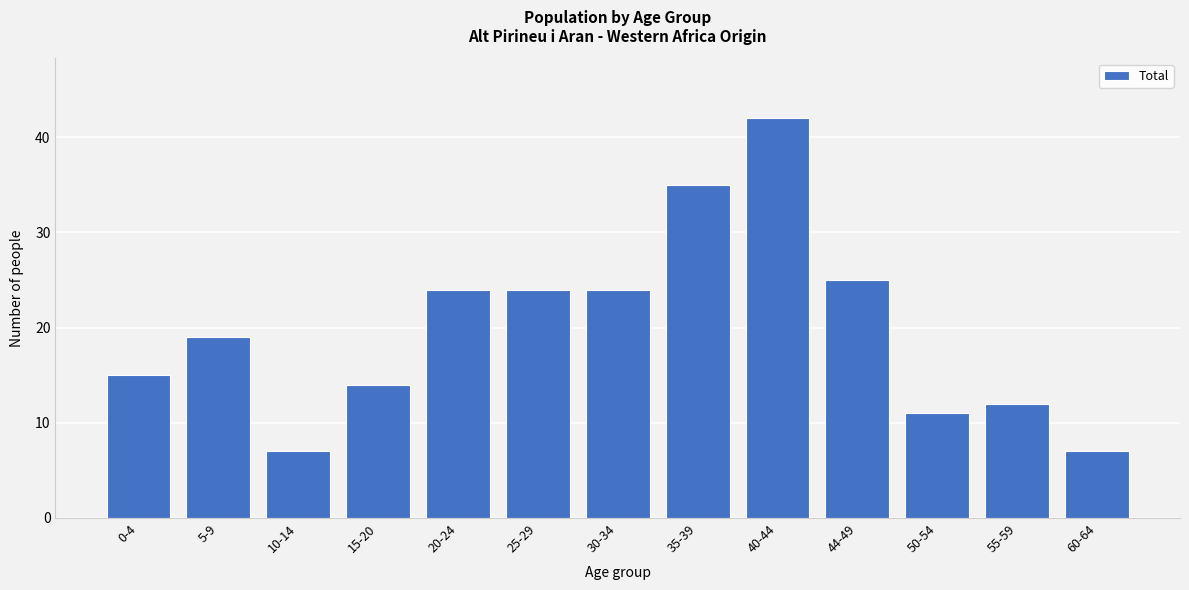

Reading right to left, transcribe all the data shown in this chart.

7	12	11	25	42	35	24	24	24	14	7	19	15